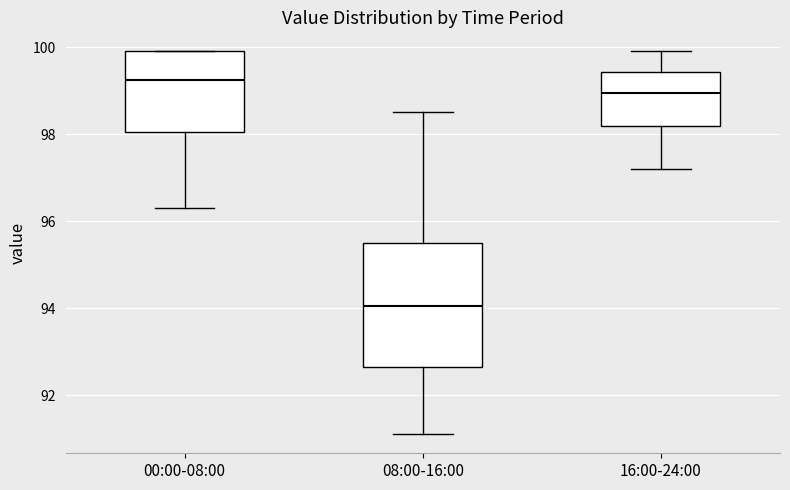

Reading left to right, transcribe this box plot: for each box, give where its median line is, the range the box spans, and where its two whiskers end, as read against the y-axis. The values are not printed on the chart, so give them approximately, as read against the axis.

00:00-08:00: median 99.2, box 98.0 to 100.0, whiskers 96.4 to 100.0
08:00-16:00: median 94.0, box 92.6 to 95.6, whiskers 91.2 to 98.6
16:00-24:00: median 99.0, box 98.2 to 99.4, whiskers 97.2 to 100.0